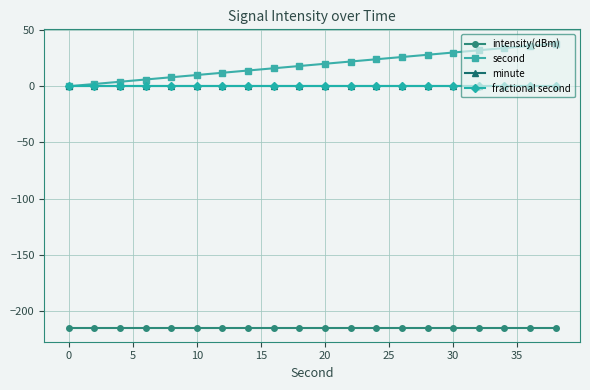

Does the chart have visible grid lines?

Yes